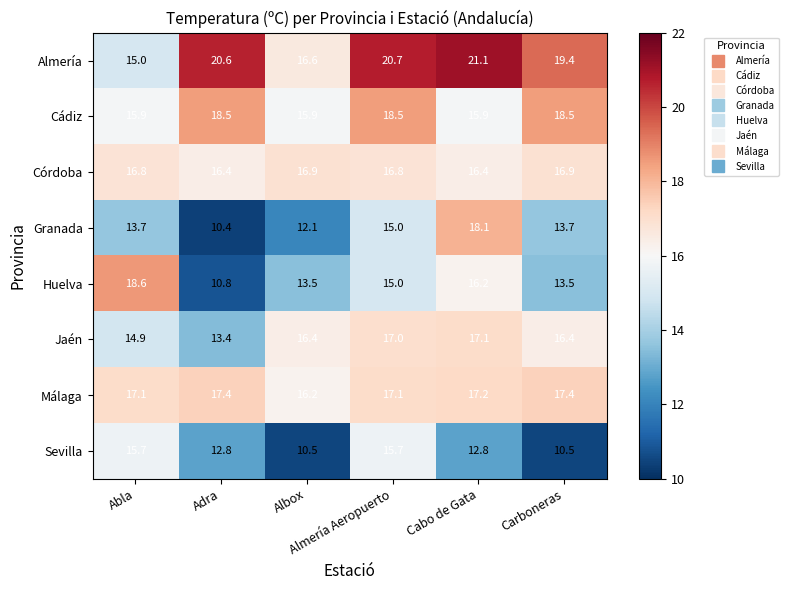

List the series in order of their peak value, lowest first.

Sevilla, Córdoba, Jaén, Málaga, Granada, Cádiz, Huelva, Almería